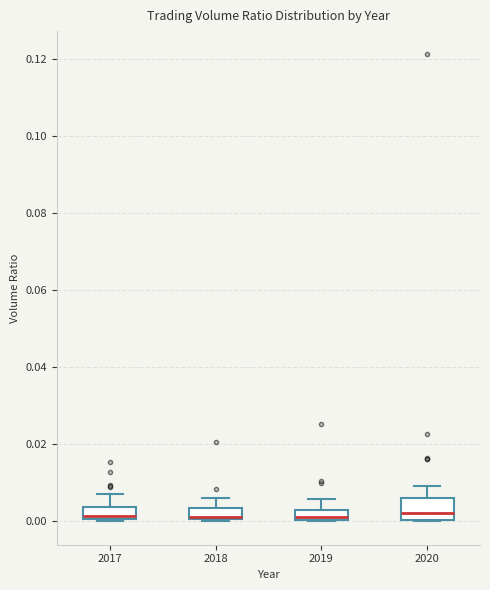

Comparing the boxes themselves (not the whiskers), which one is the tallest?

2020